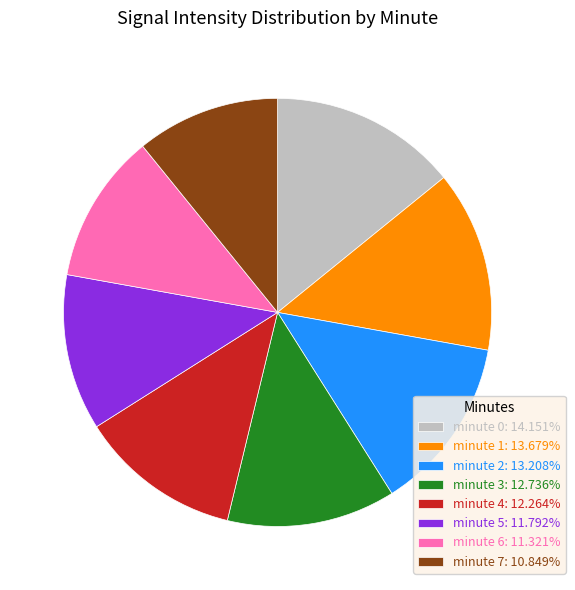

Is there a majority slice in this chart?

No